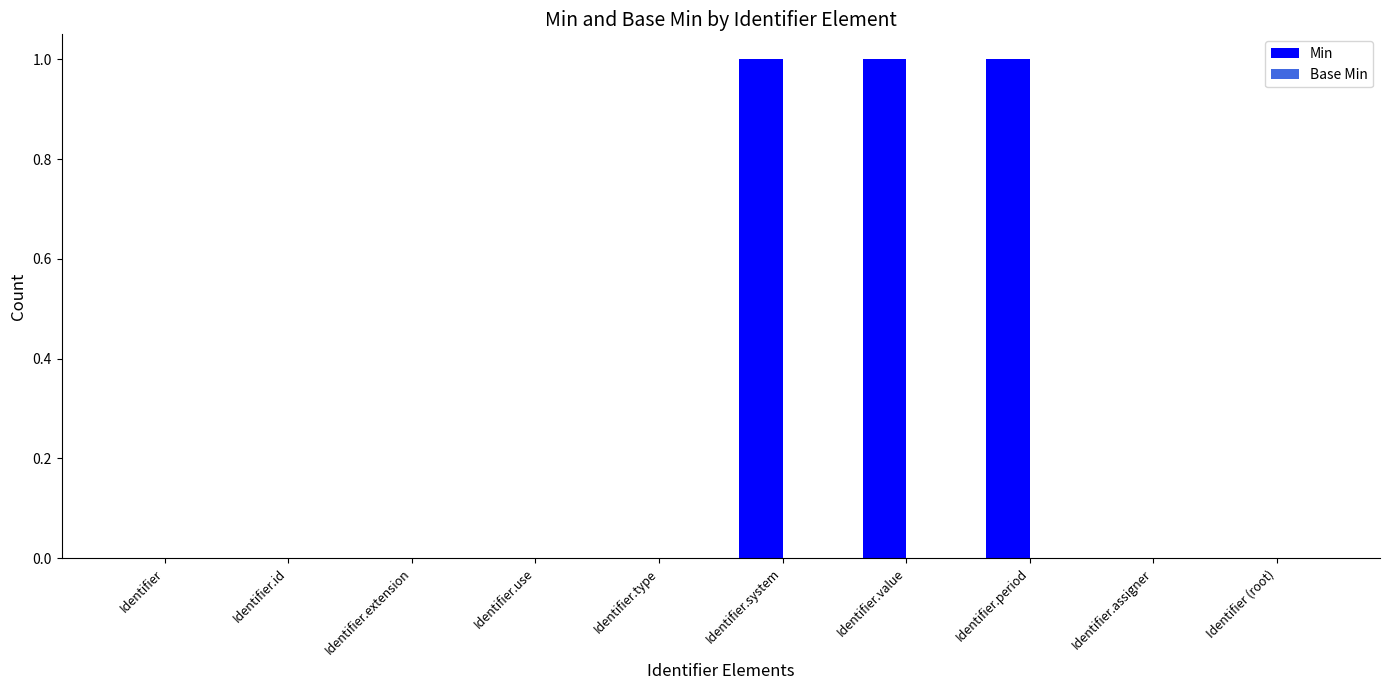

Is it true that the value at Identifier.use is 0?

True